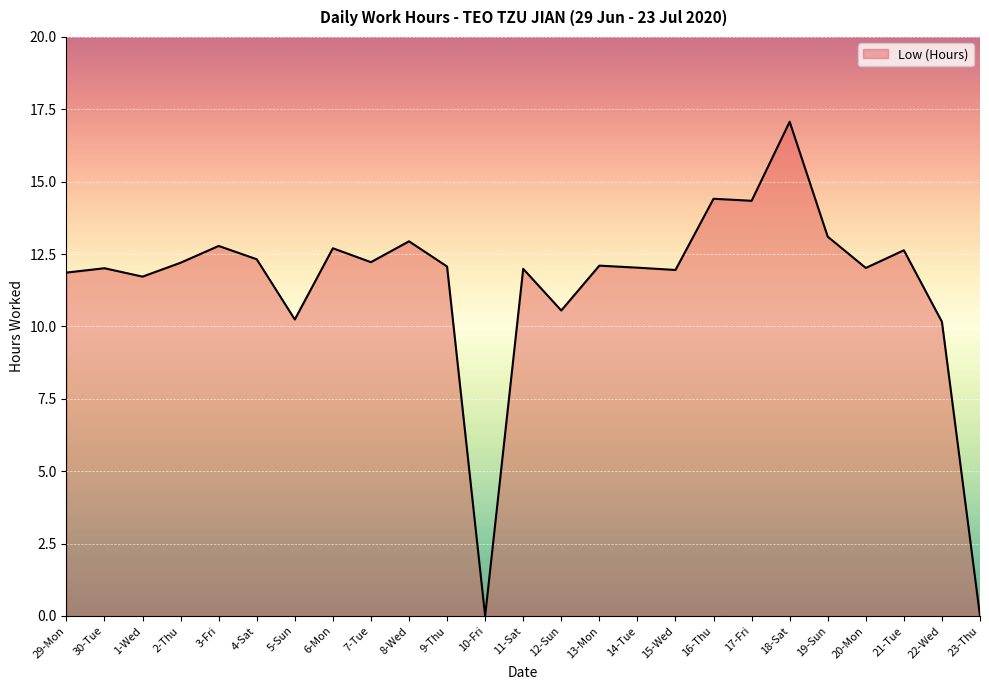

How many positive values are there?

23